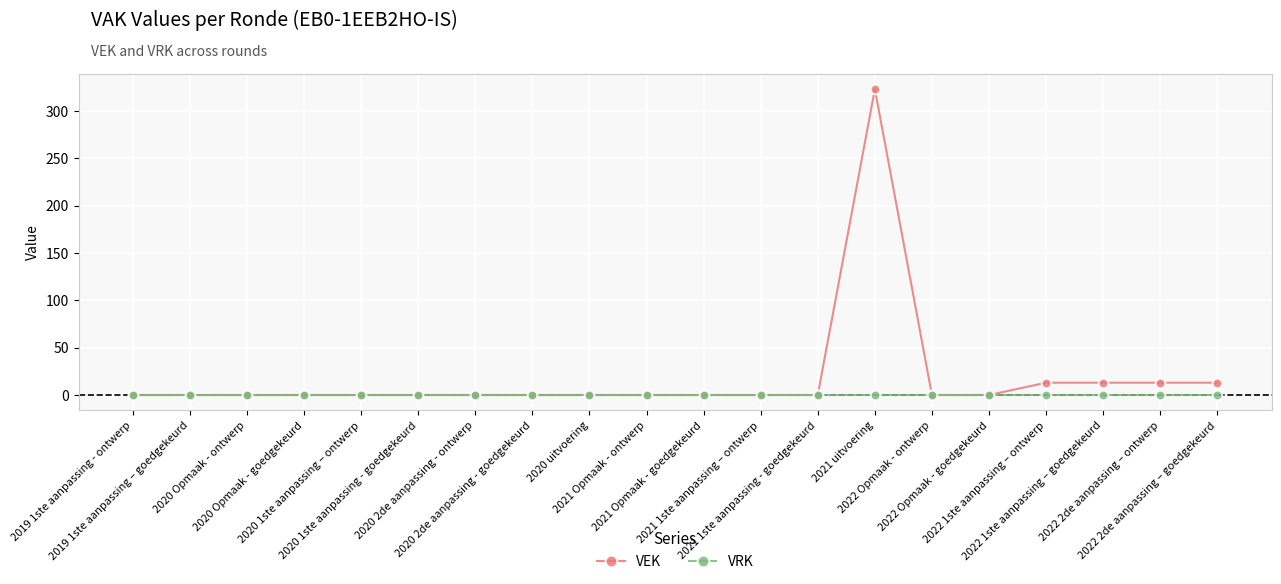

True or false: VEK has more than 0 points higher than both neighbors.

True